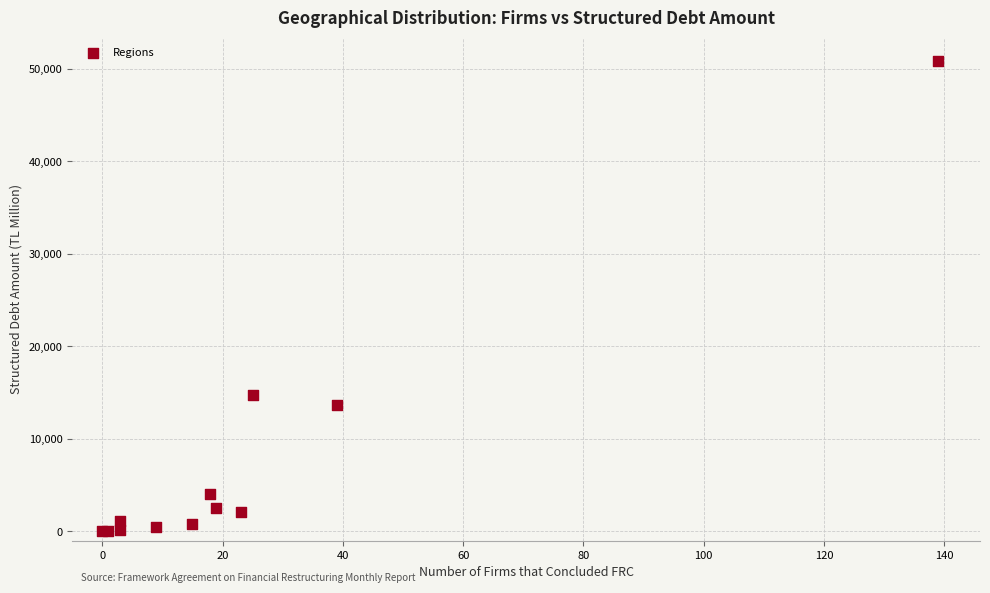

What Y value in the scatter plot is closest to 25422?

14763.0